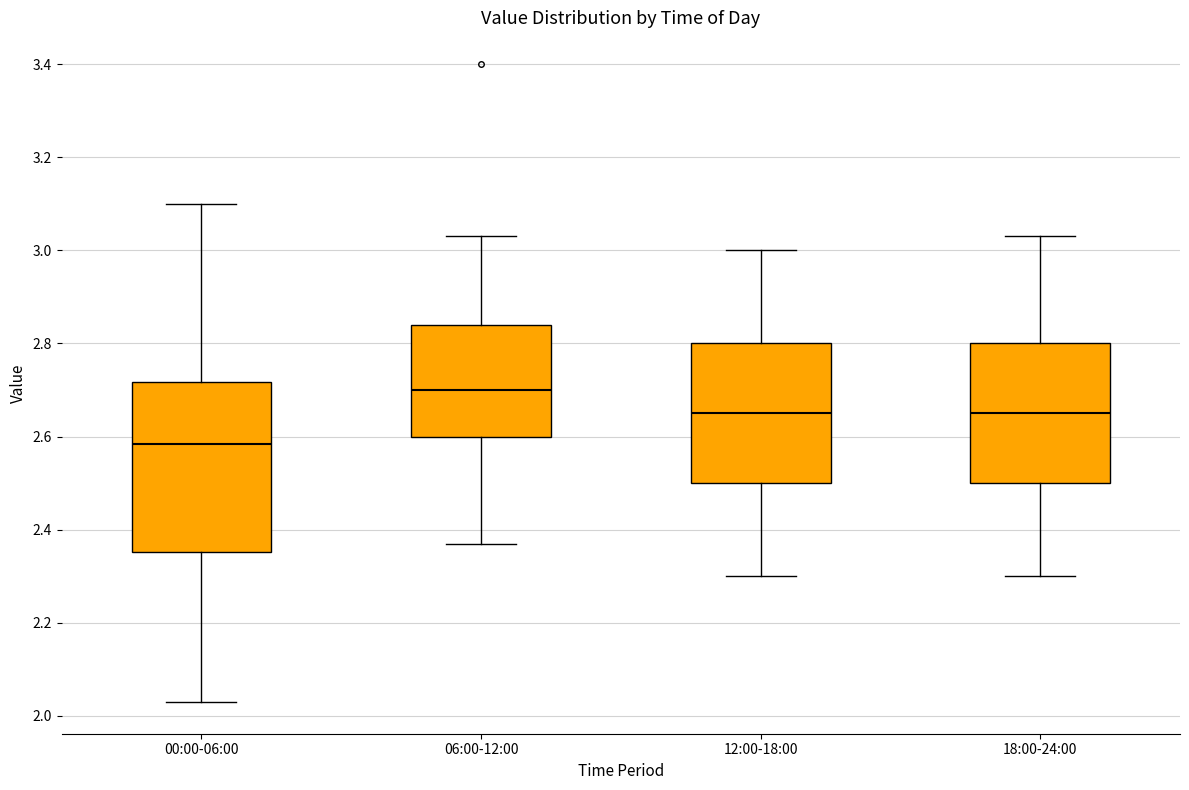

Reading left to right, read every box against the y-axis: the position of its median line, the range the box covers, and the ends of its whiskers. The values are not printed on the chart, so give them approximately, as read against the axis.

00:00-06:00: median 2.58, box 2.36 to 2.72, whiskers 2.04 to 3.10
06:00-12:00: median 2.70, box 2.60 to 2.84, whiskers 2.38 to 3.04
12:00-18:00: median 2.66, box 2.50 to 2.80, whiskers 2.30 to 3.00
18:00-24:00: median 2.66, box 2.50 to 2.80, whiskers 2.30 to 3.04